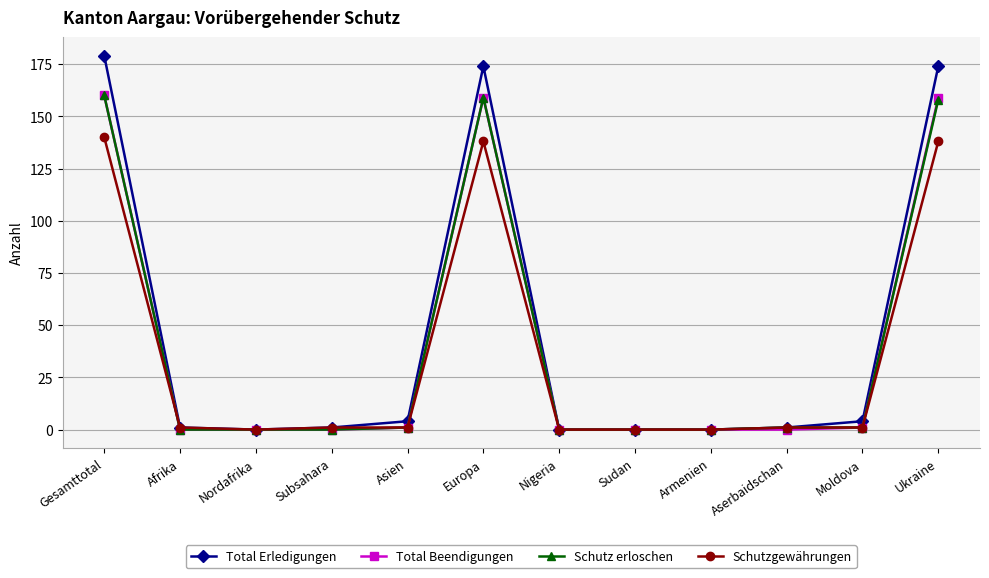

Does the chart have visible grid lines?

Yes